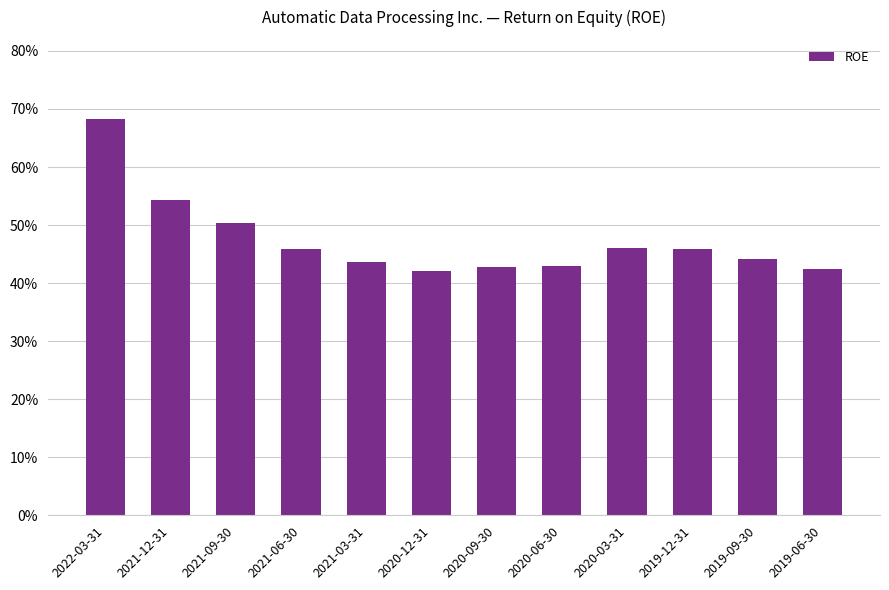

What is the value of the 9th bar from the left?

0.5